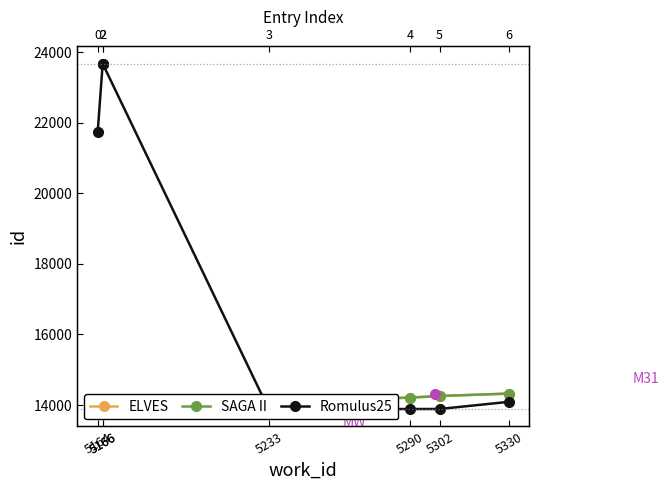

Read the ELVES value at 5164, to the nearest 10.

13890